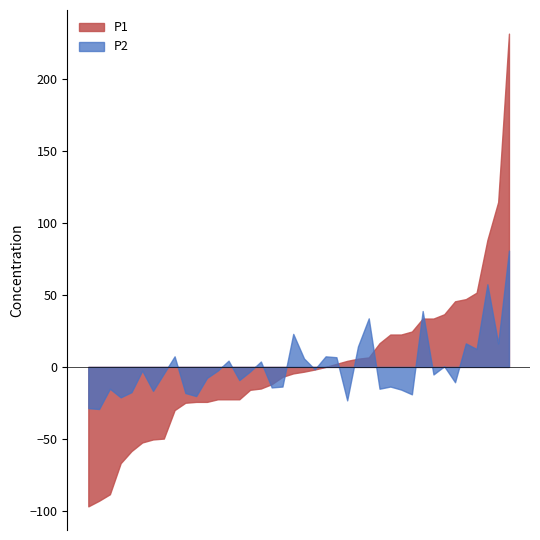

List the series in order of their overall mean, lowest first.

P2, P1